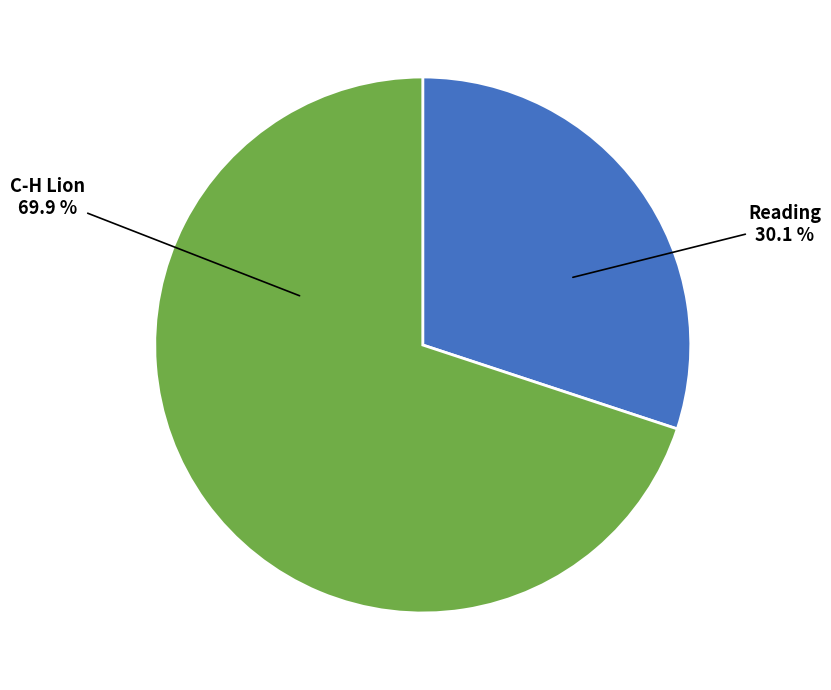

Is it true that C-H Lion is 70% of the pie?

True